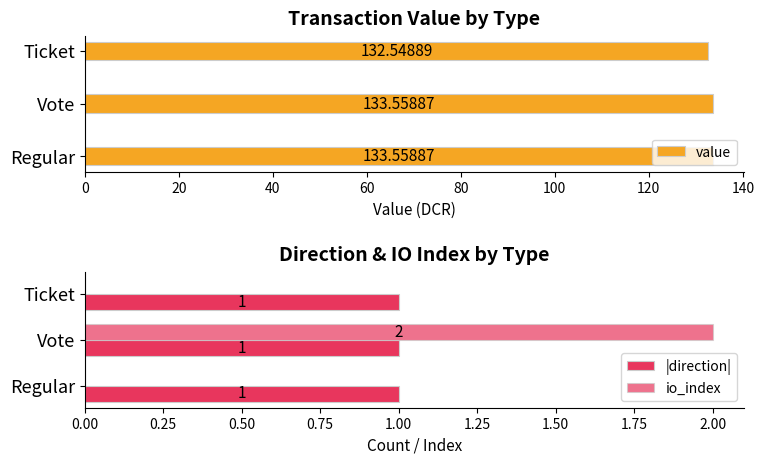

Which series has the widest spread of values?

io_index